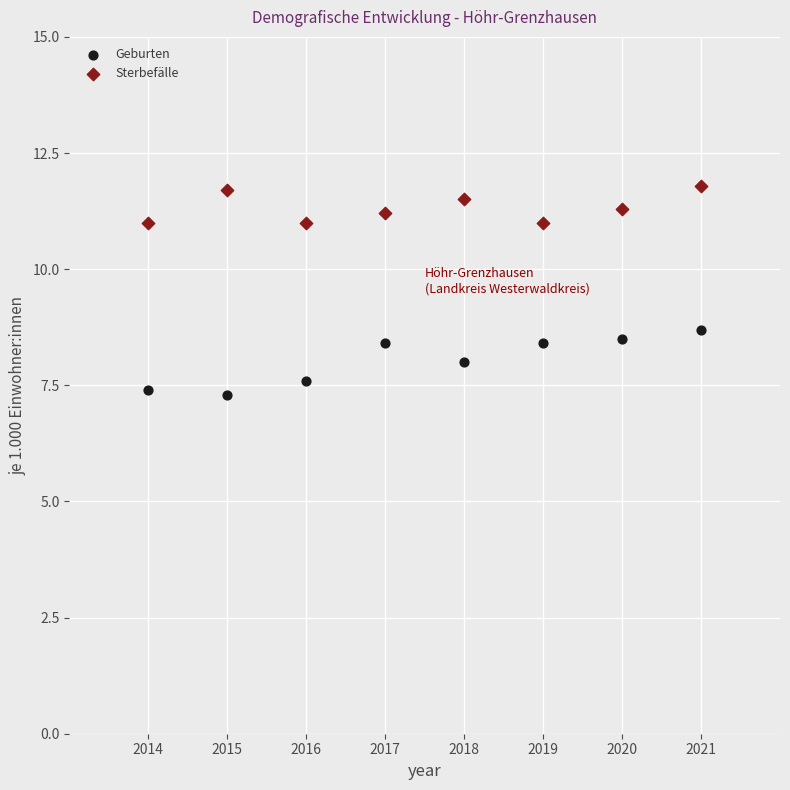

Which series reaches the maximum Y coordinate?

Sterbefälle